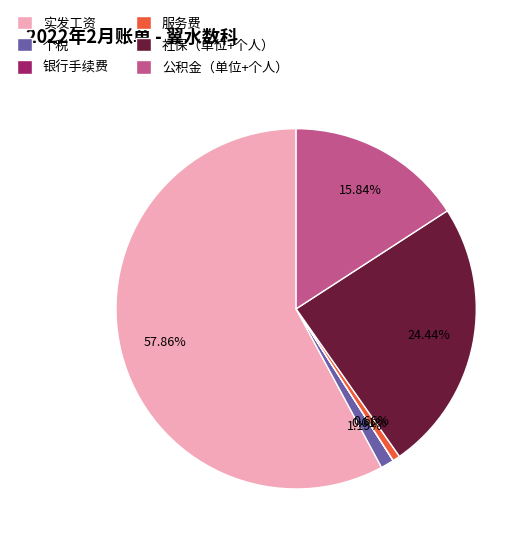

To the nearest percent, what is the average slice percentage?

17%